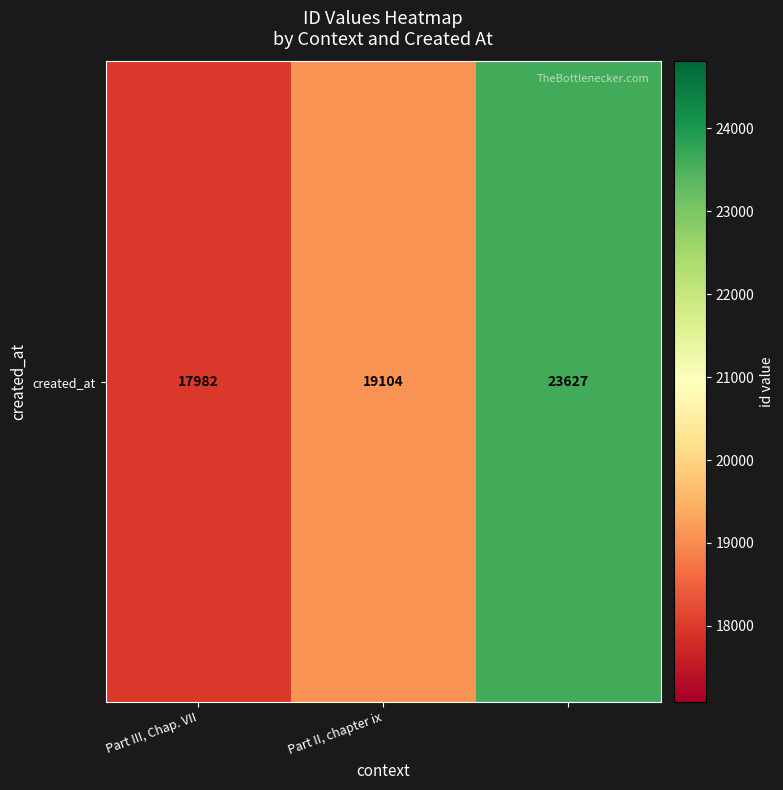

What is the average value?

20238